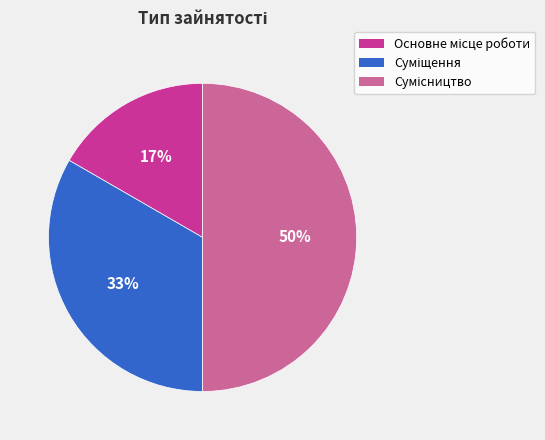

To the nearest percent, what is the difference between the largest and smallest slice percentages?

33%